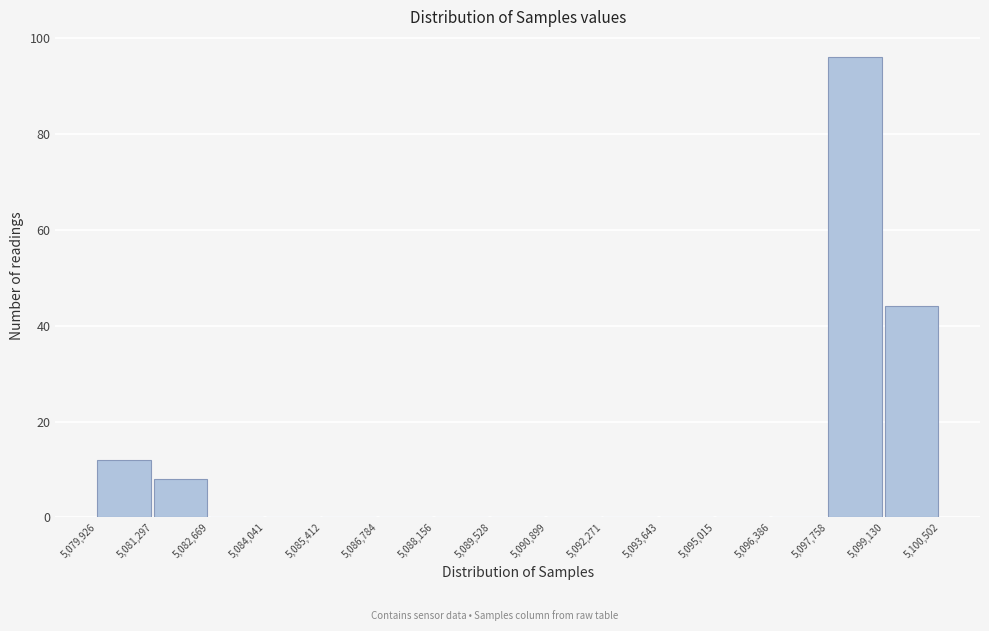

Reading left to right, list every bar in this chart as the range it spans on the x-axis followed by its height. The values are not printed on the chart, so give them approximately, as read against the axis.

5,079,926 to 5,081,297: 12
5,081,297 to 5,082,669: 8
5,082,669 to 5,084,041: 0
5,084,041 to 5,085,412: 0
5,085,412 to 5,086,784: 0
5,086,784 to 5,088,156: 0
5,088,156 to 5,089,528: 0
5,089,528 to 5,090,899: 0
5,090,899 to 5,092,271: 0
5,092,271 to 5,093,643: 0
5,093,643 to 5,095,015: 0
5,095,015 to 5,096,386: 0
5,096,386 to 5,097,758: 0
5,097,758 to 5,099,130: 96
5,099,130 to 5,100,502: 44